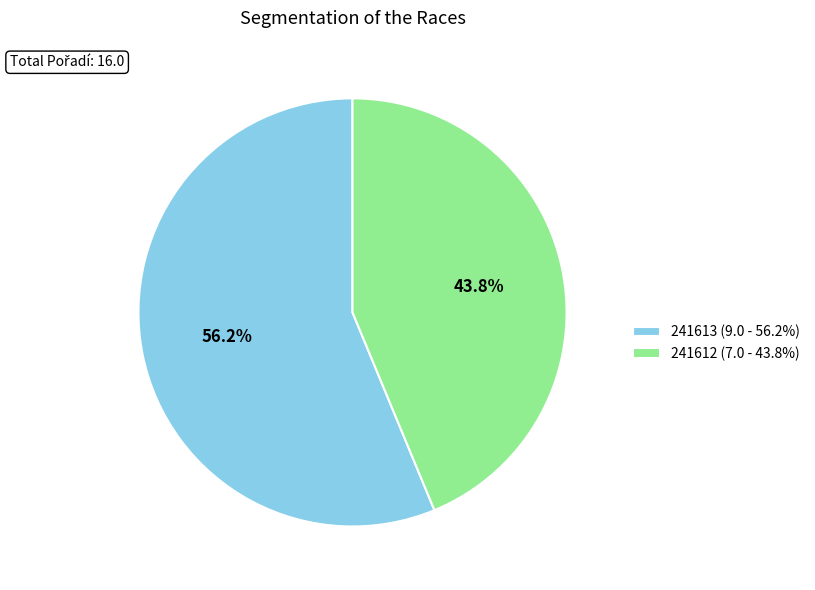

Does any single category account for the majority?

Yes